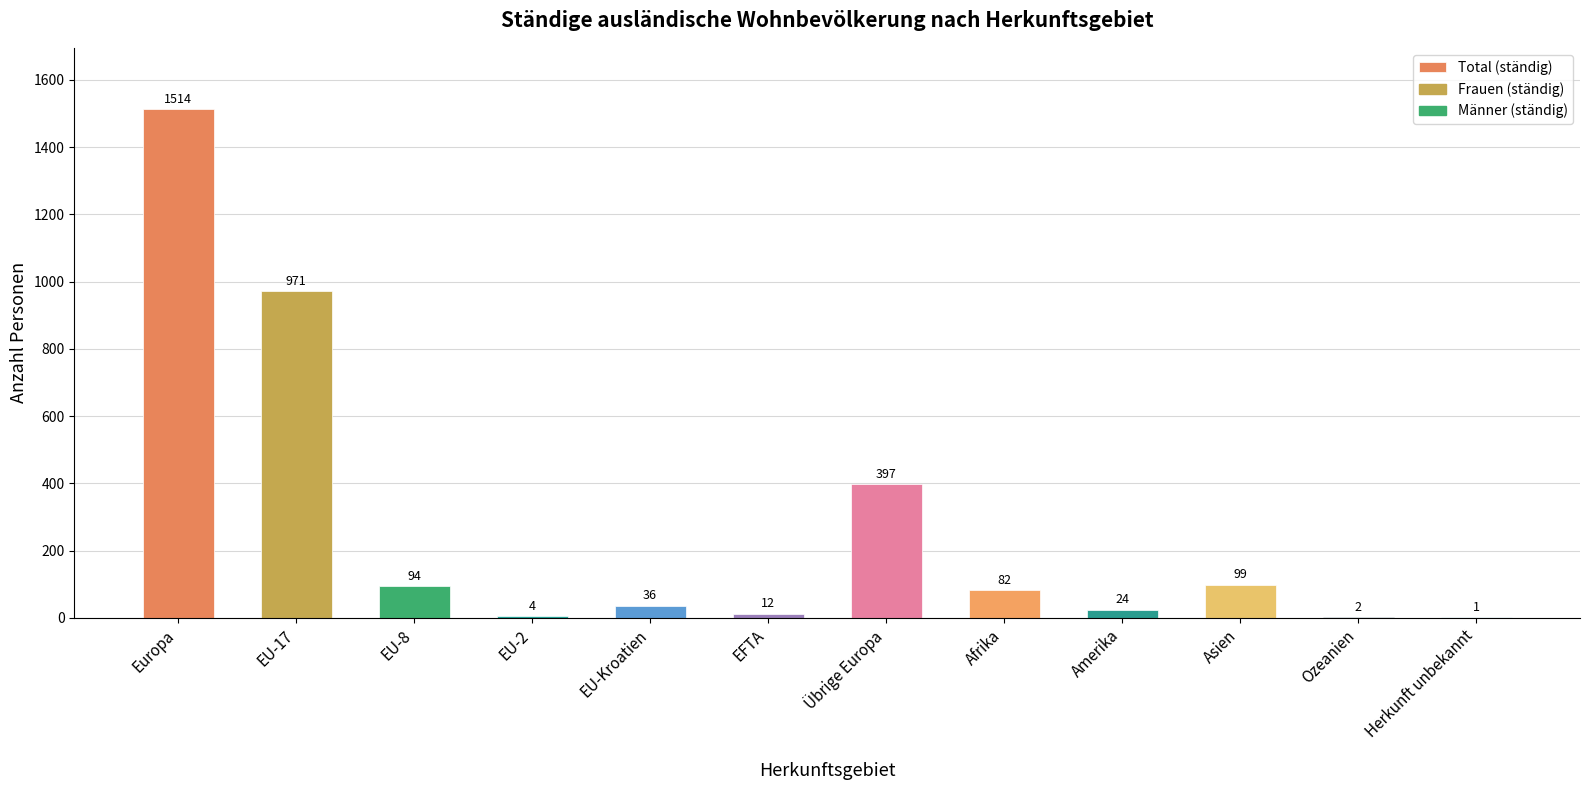

What is the sum of all values?

3236